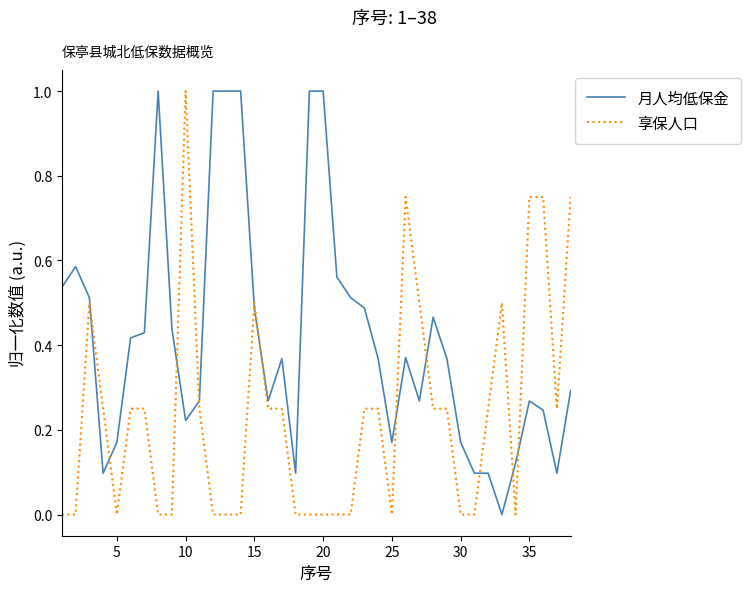

Does the chart have visible grid lines?

No